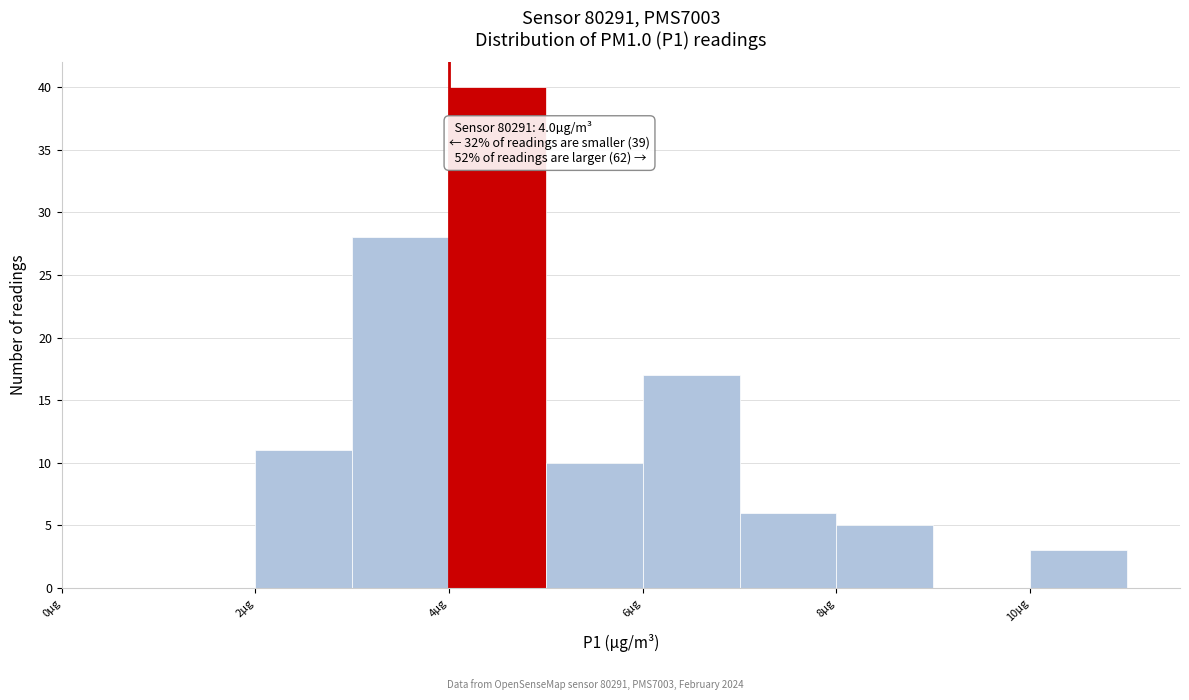

Over which range of the x-axis is the bar tallest?

4 to 5